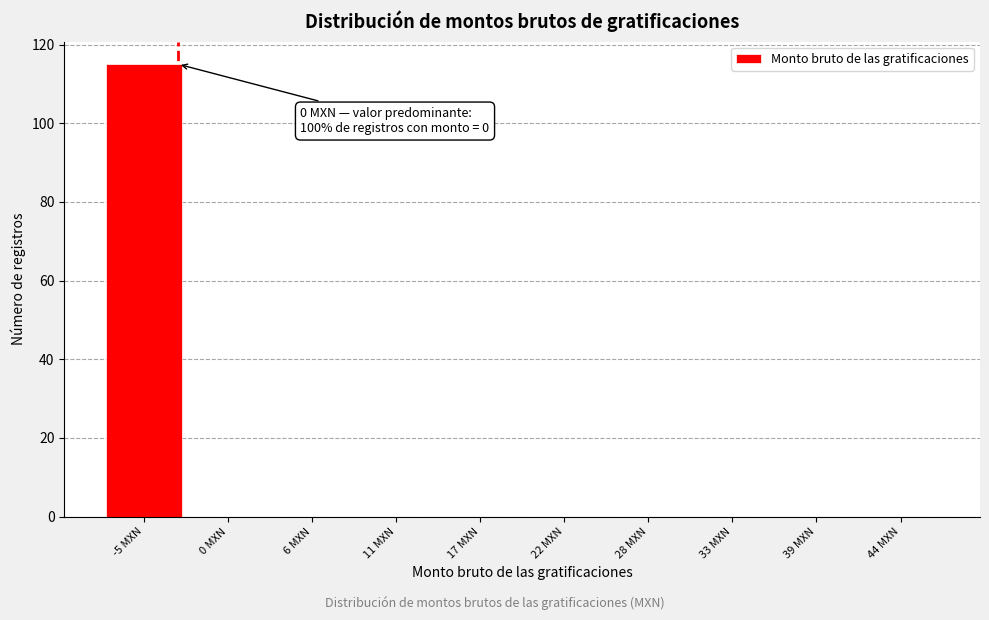

Reading left to right, list all the values displayed in this chart.

-5 MXN=115	0 MXN=0	6 MXN=0	11 MXN=0	17 MXN=0	22 MXN=0	28 MXN=0	33 MXN=0	39 MXN=0	44 MXN=0